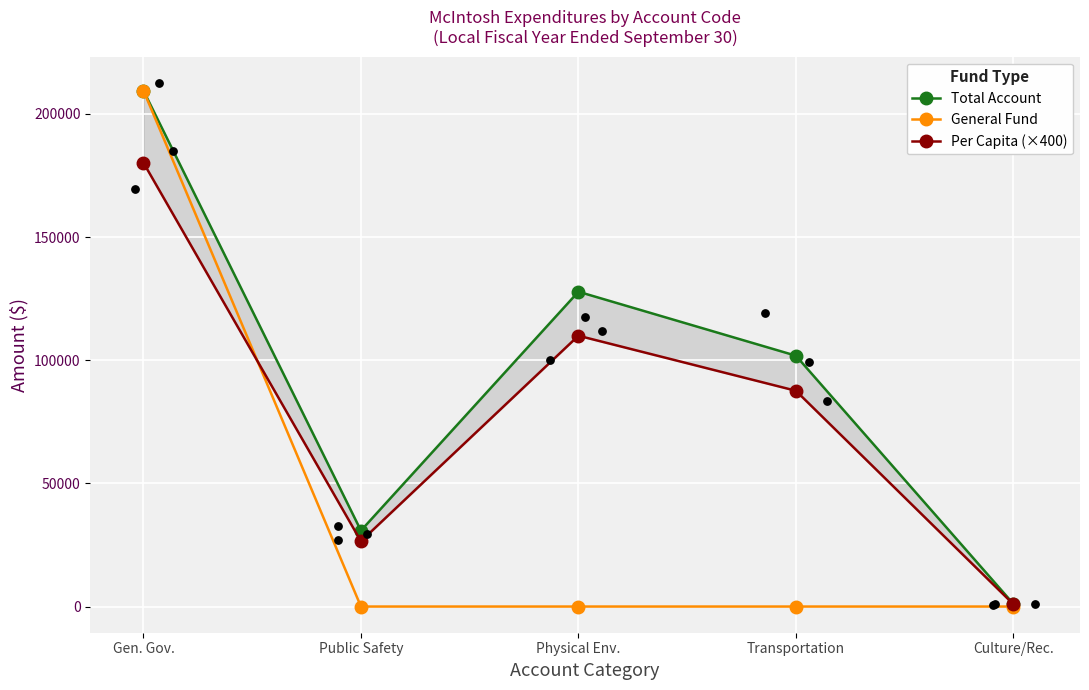

What is the total value across all series at Culture/Rec.?

2077